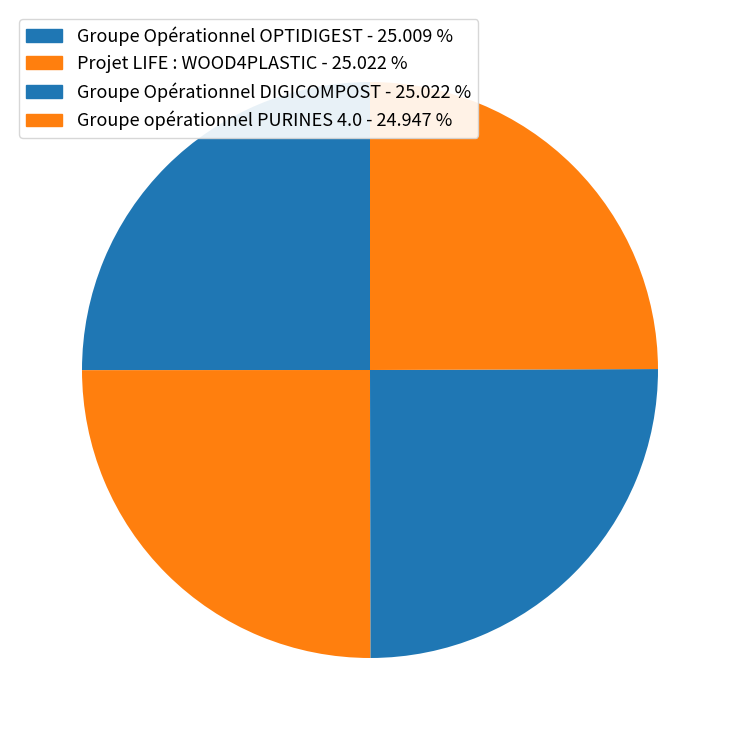

The Groupe Opérationnel DIGICOMPOST slice represents 25% of the pie. True or false?

True